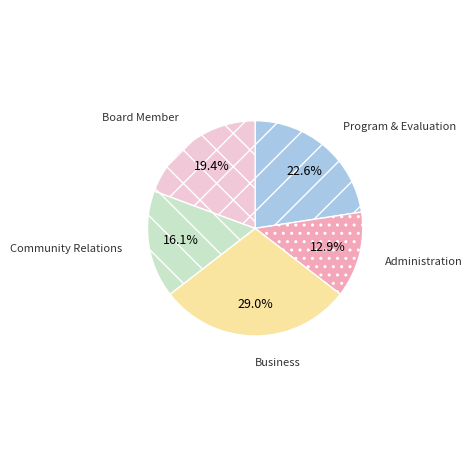

Which slice is the largest?

Business